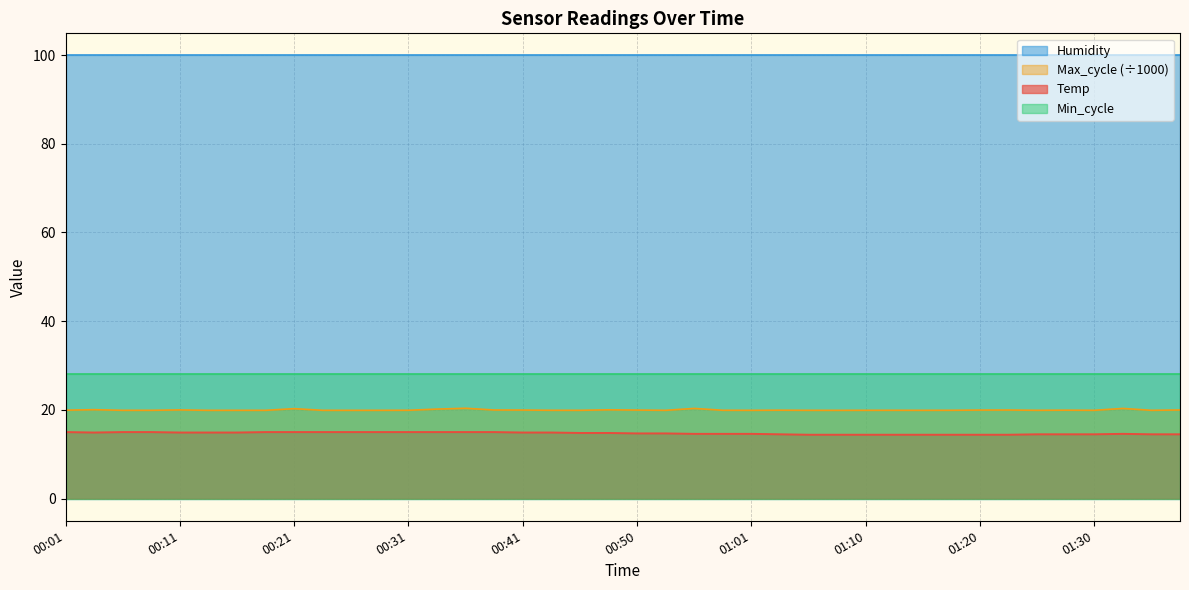

Rank the series by their maximum value, from lowest to highest.

Temp, Max_cycle (÷1000), Min_cycle, Humidity